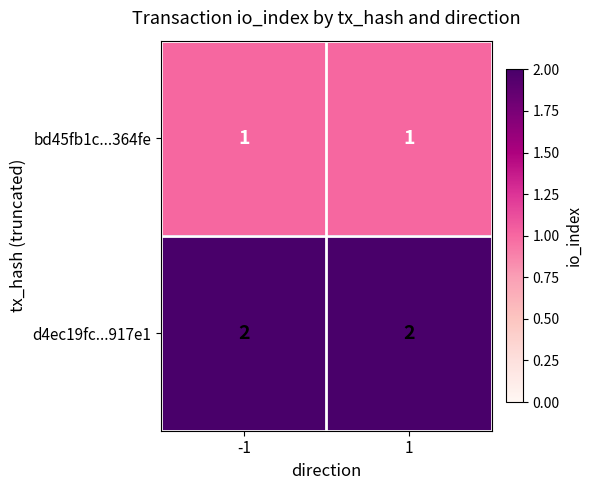

True or false: bd45fb1c...364fe has a value of 2 at 1.

False